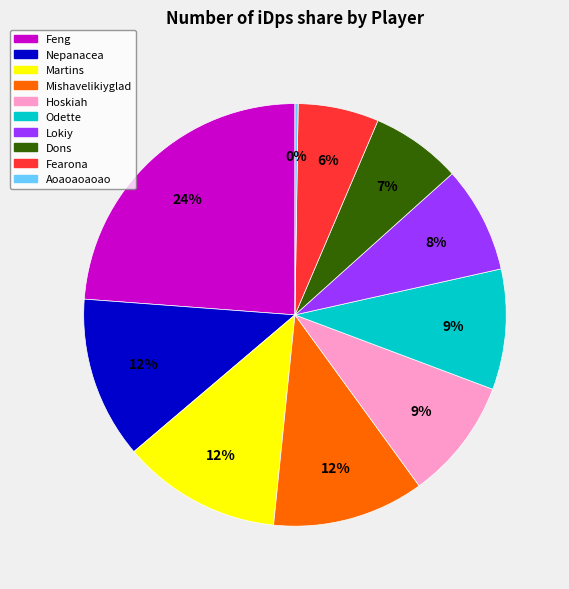

Which category has the biggest portion of the pie?

Feng